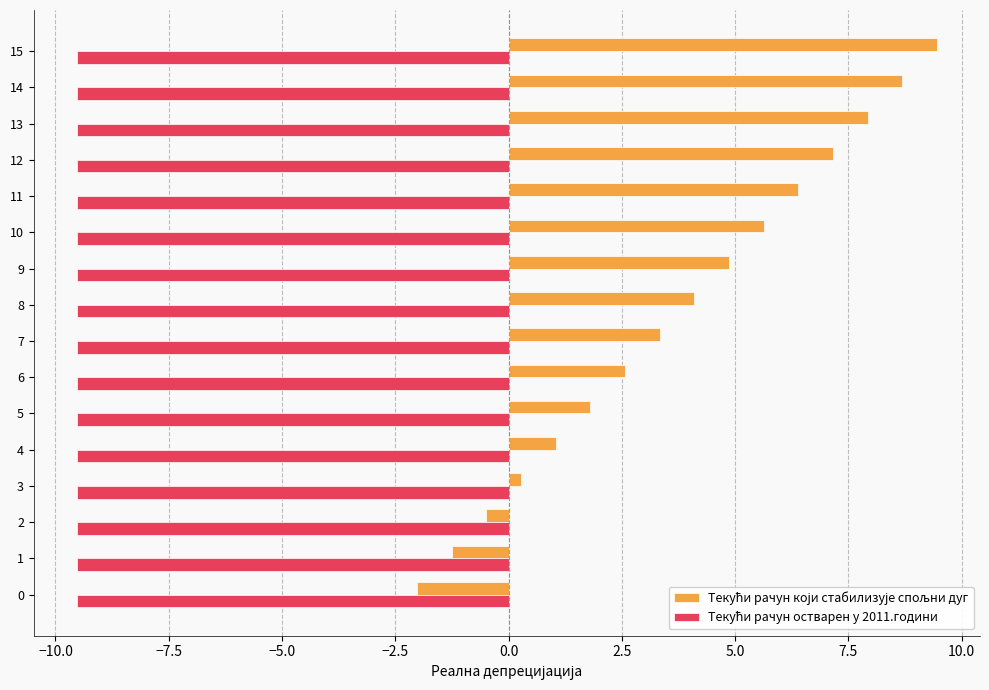

What is the minimum value shown in the chart?

-9.5